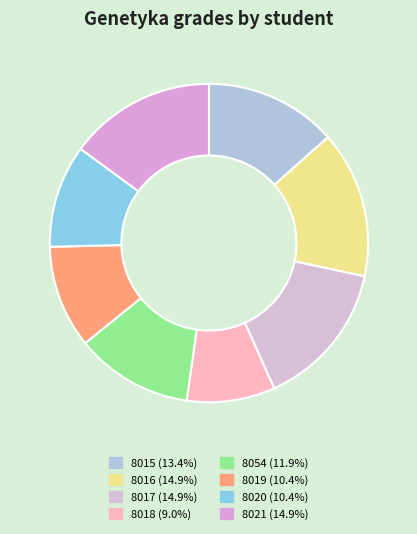

To the nearest percent, what percentage of the pie is 8018?

9%